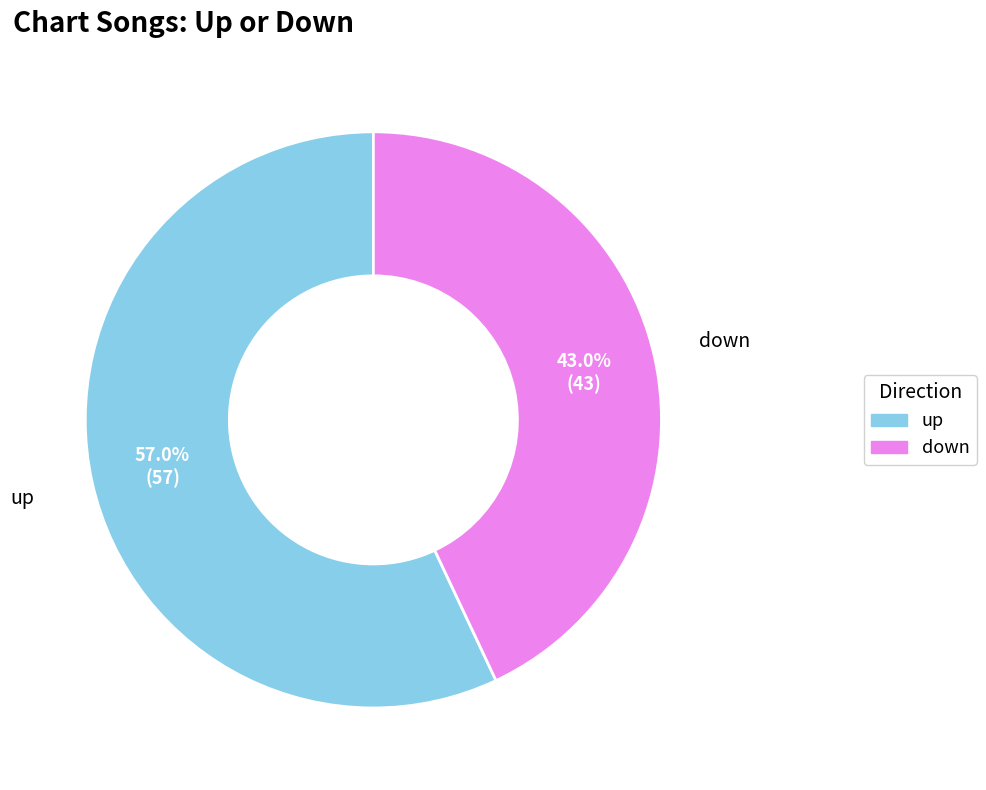

Rank the categories by value from lowest to highest.

down, up